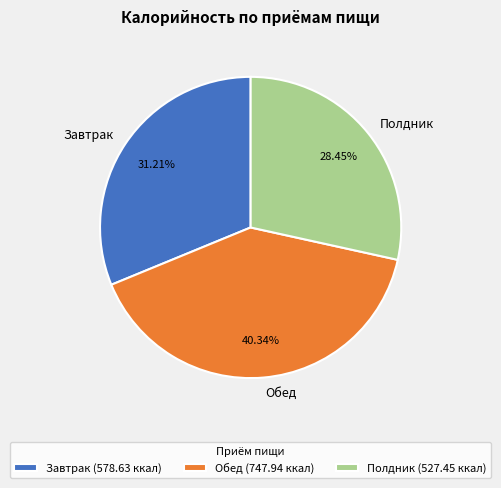

Is there any slice that represents more than half of the pie?

No